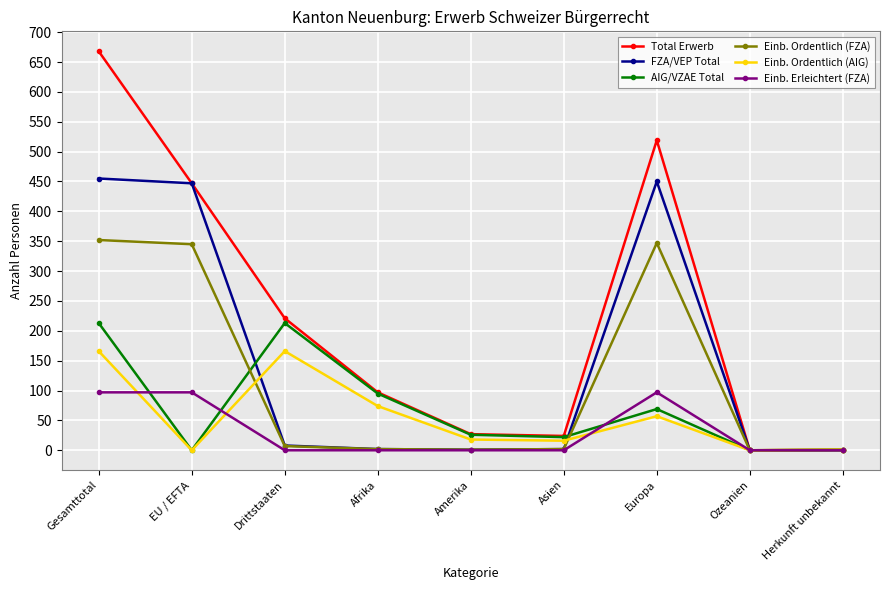

How many data points in AIG/VZAE Total are less than 26?

4